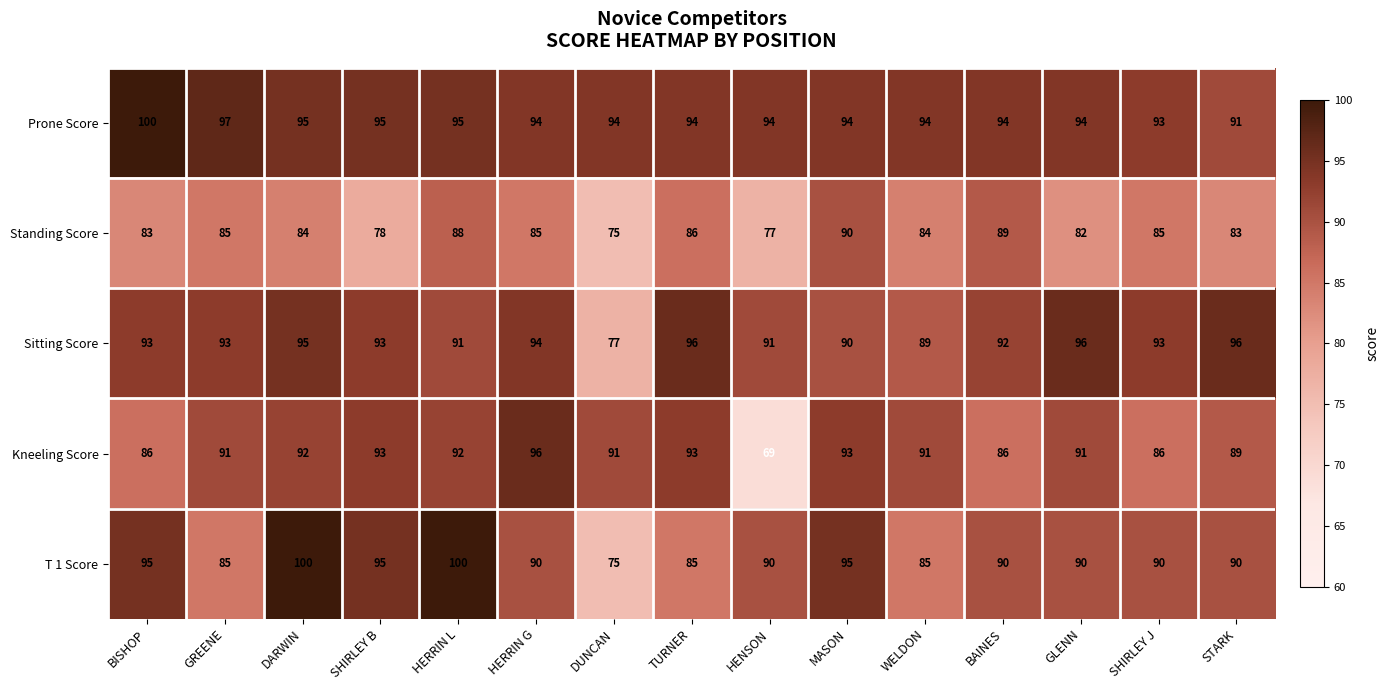

What is the maximum value shown in the chart?

100